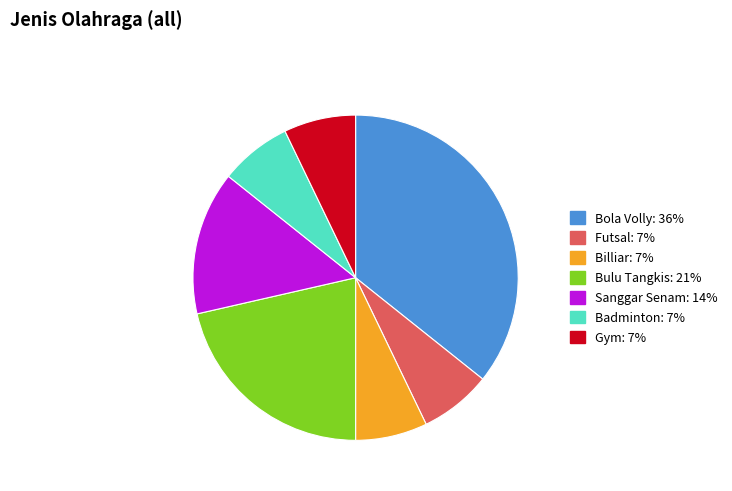

True or false: Bola Volly accounts for 36% of the total.

True